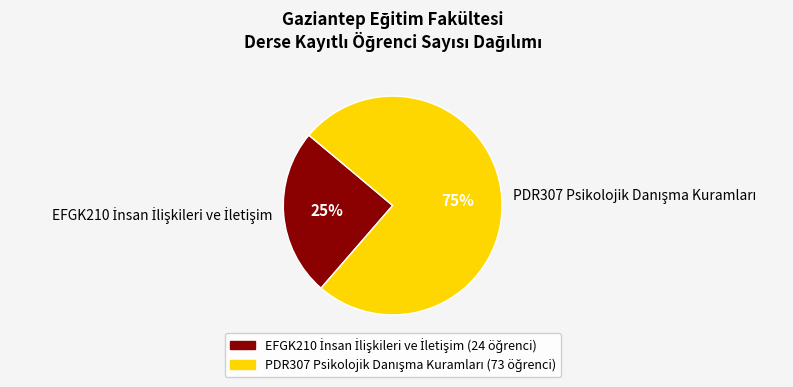

To the nearest percent, what is the average slice percentage?

50%